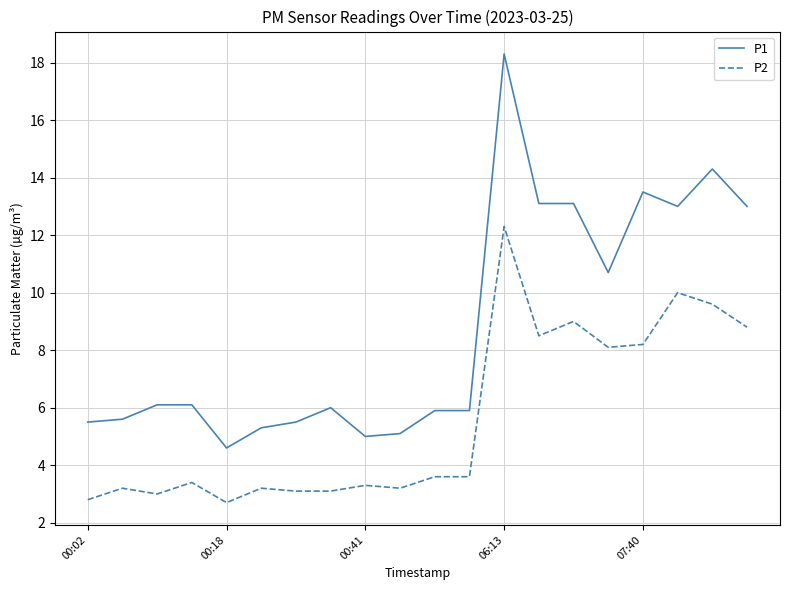

Rank the series by their average value, from highest to lowest.

P1, P2